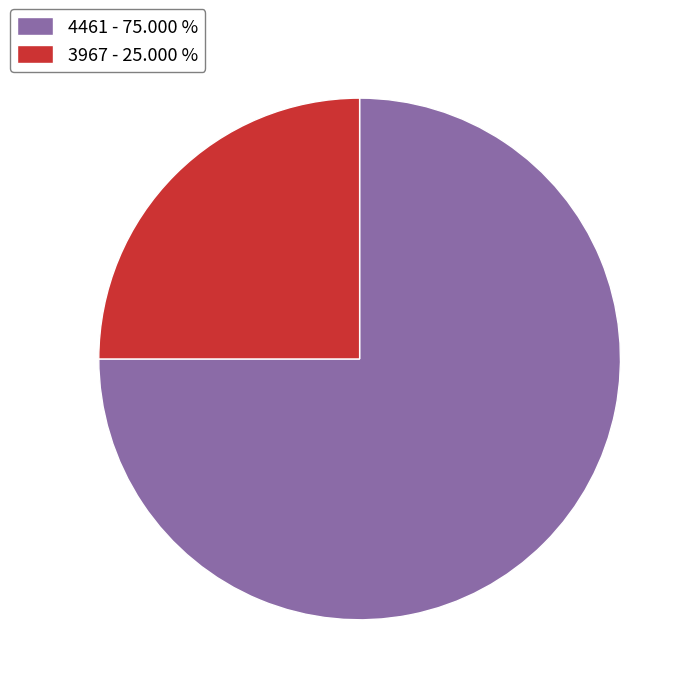

Approximately how many times larger is the value at 4461 compared to 3967?

3.0